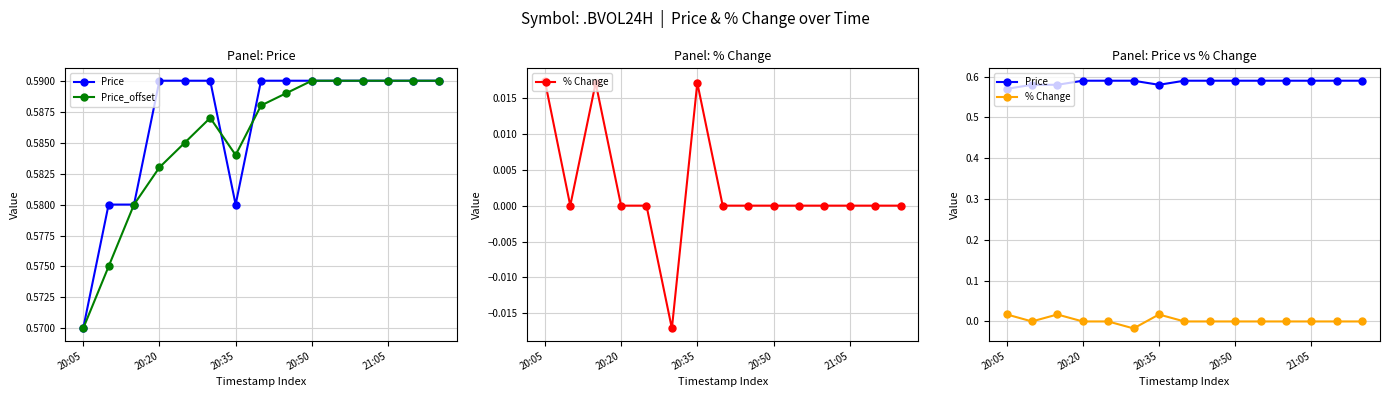

List the series in order of their peak value, highest first.

Price, Price_offset, % Change